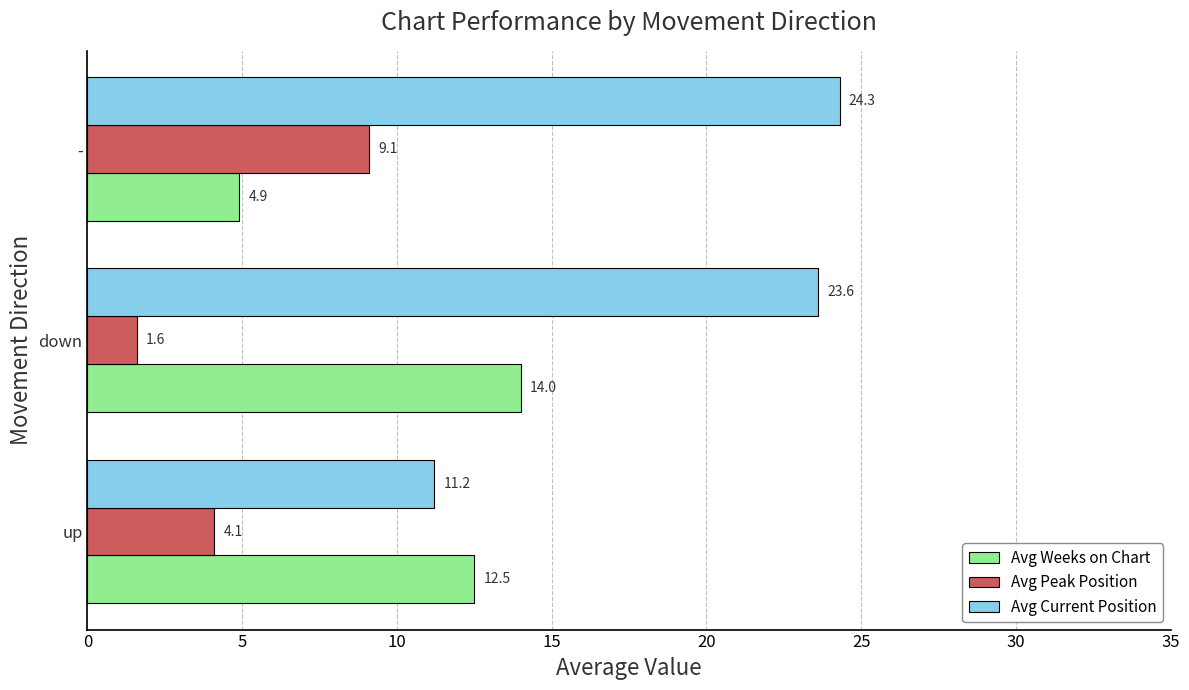

What value does the Avg Peak Position series have at -?

9.1